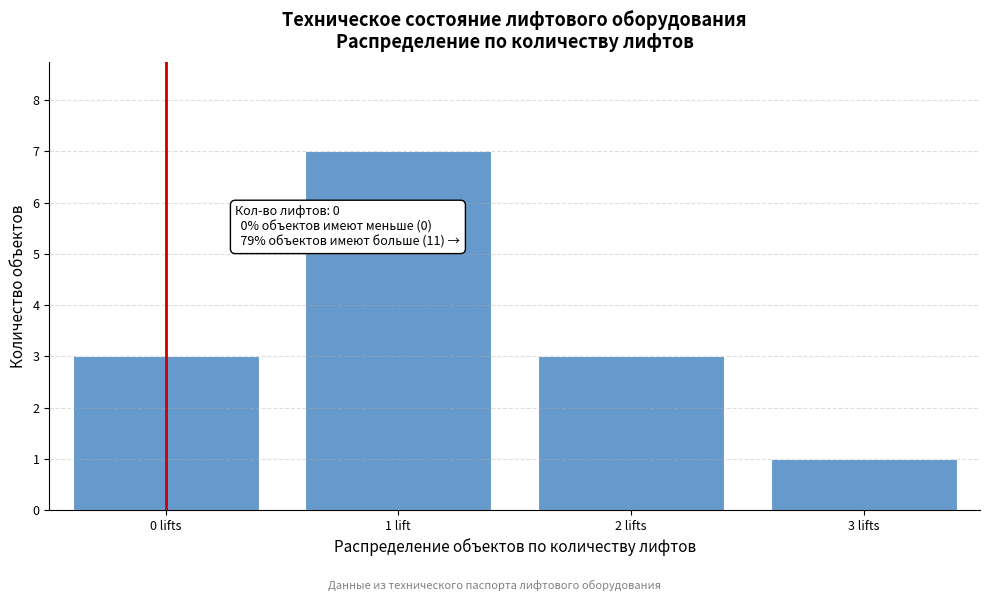

Reading left to right, what are all the values shown in this chart?

3	7	3	1